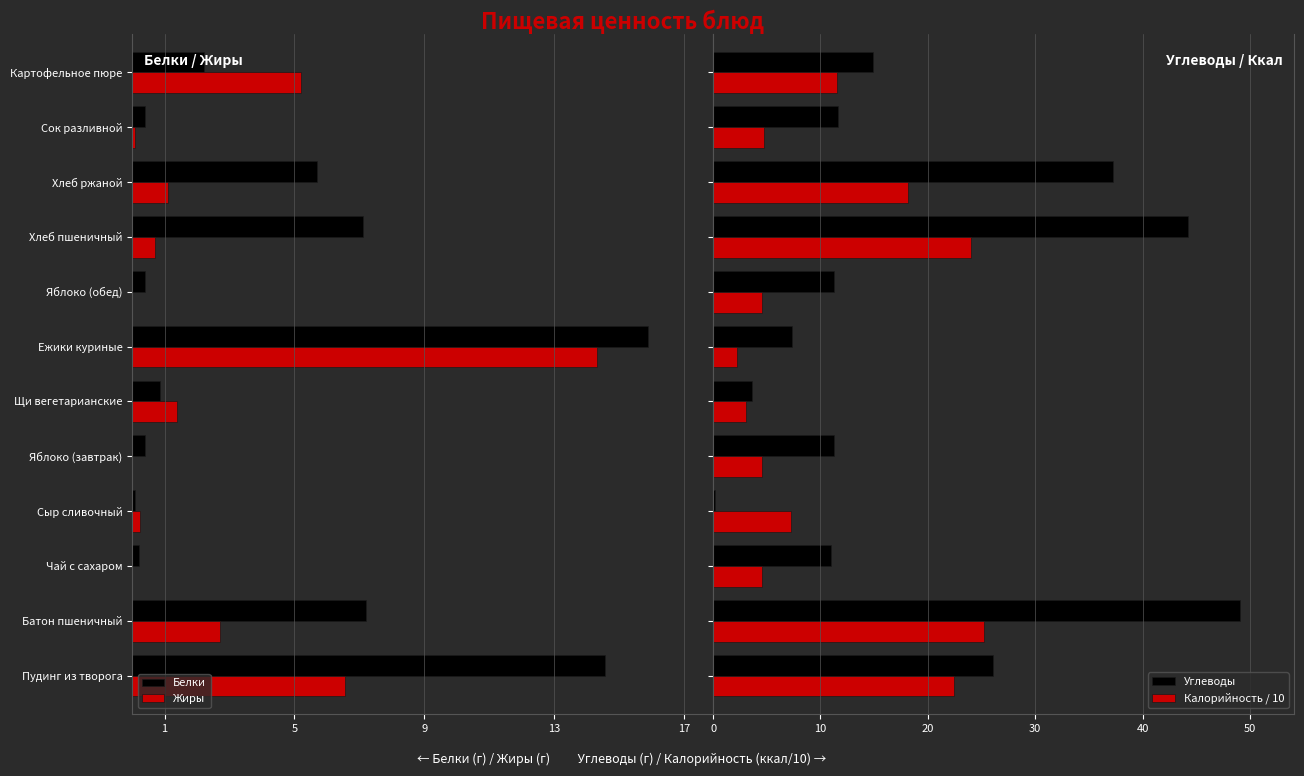

Is the value of Жиры at Чай с сахаром greater than the value of Калорийность / 10 at Сыр сливочный?

No